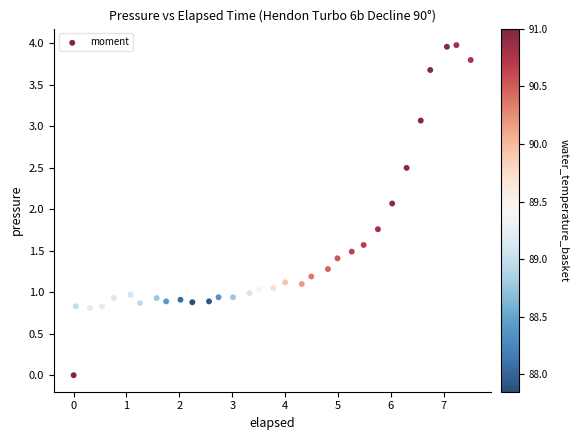

What is the range of Y values (max minus min)?

4.0